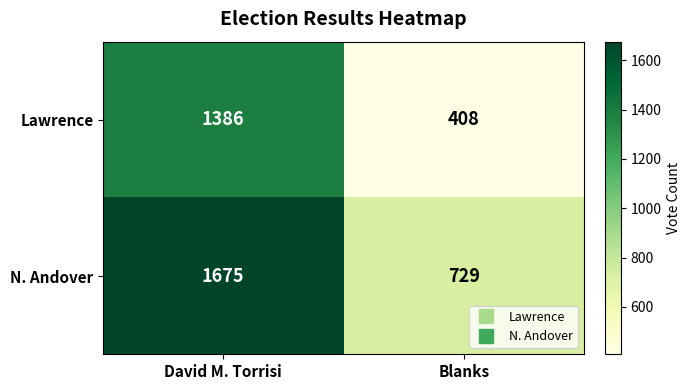

Count the number of categories in the chart.

2